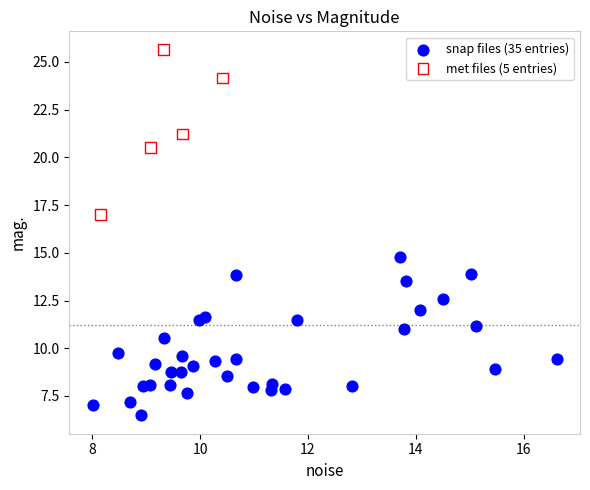

Which series contains the lowest Y value?

snap files (35 entries)